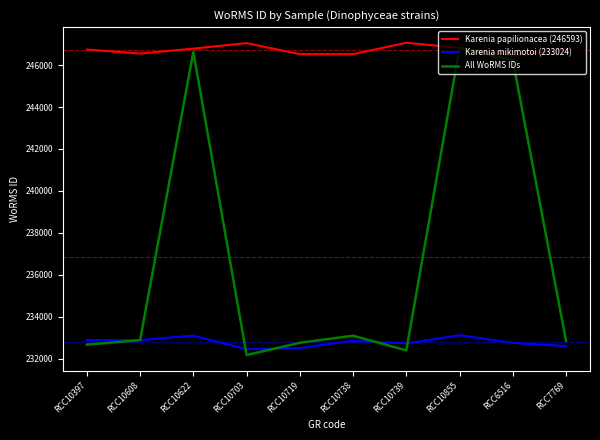

Where is the first local maximum for Karenia mikimotoi (233024)?

RCC10622